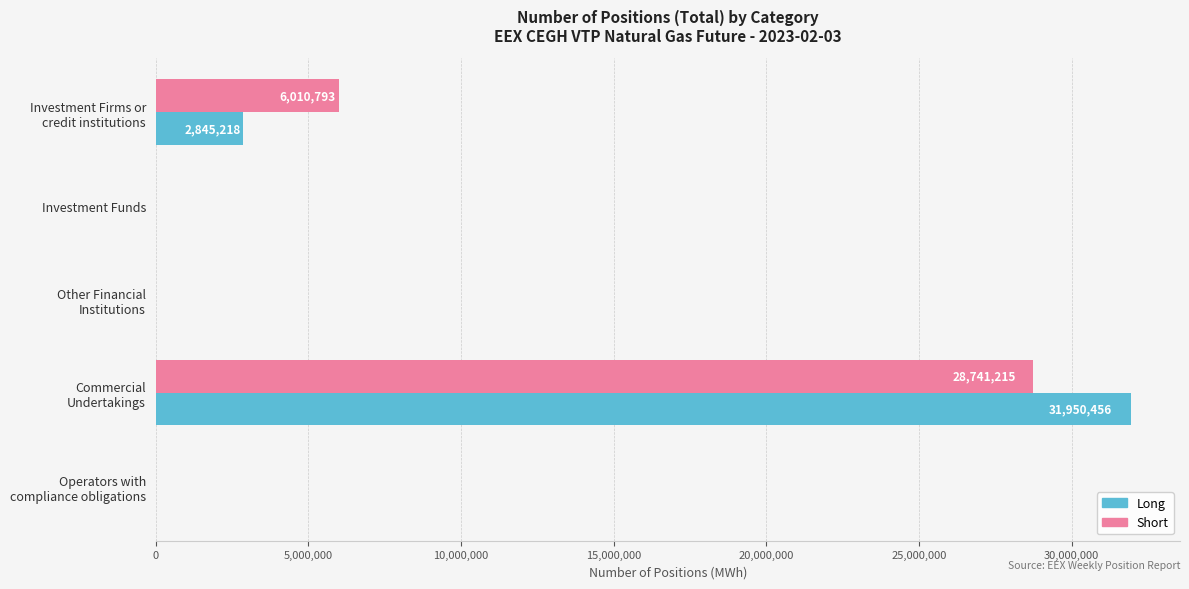

Is it true that Short equals 0 at Investment Funds?

True